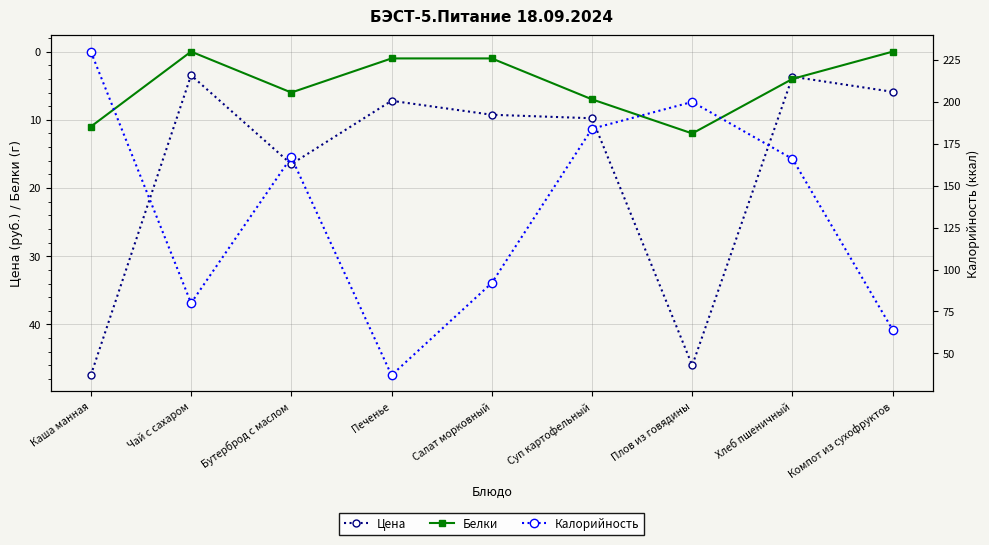

Does the chart have visible grid lines?

Yes